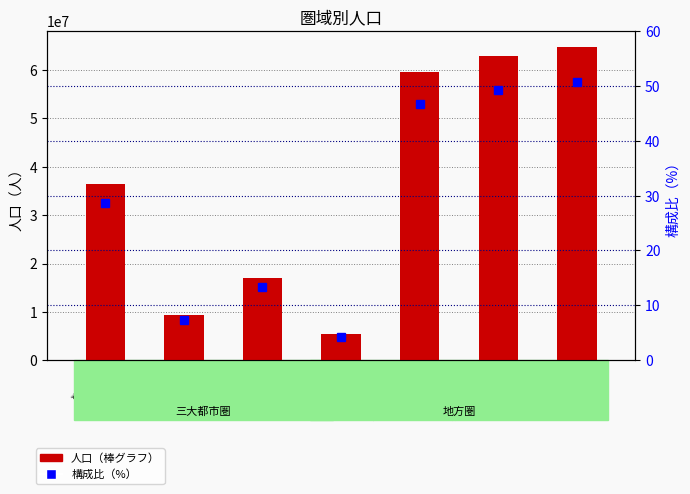

What are all the series names shown in the legend?

人口, 構成比（%）